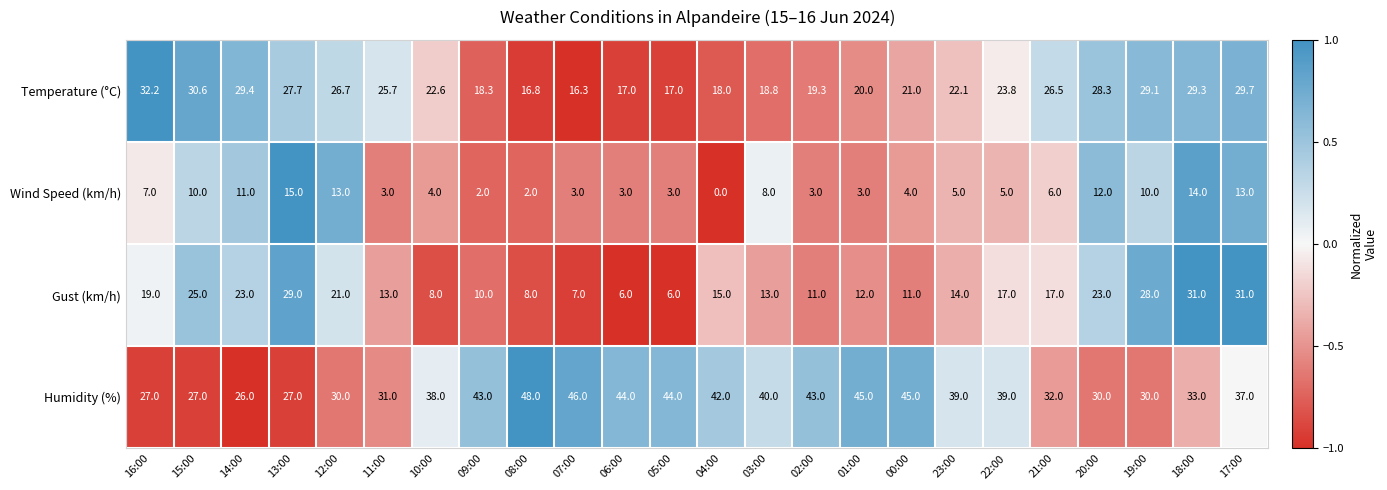

How many data points does each series have?

24